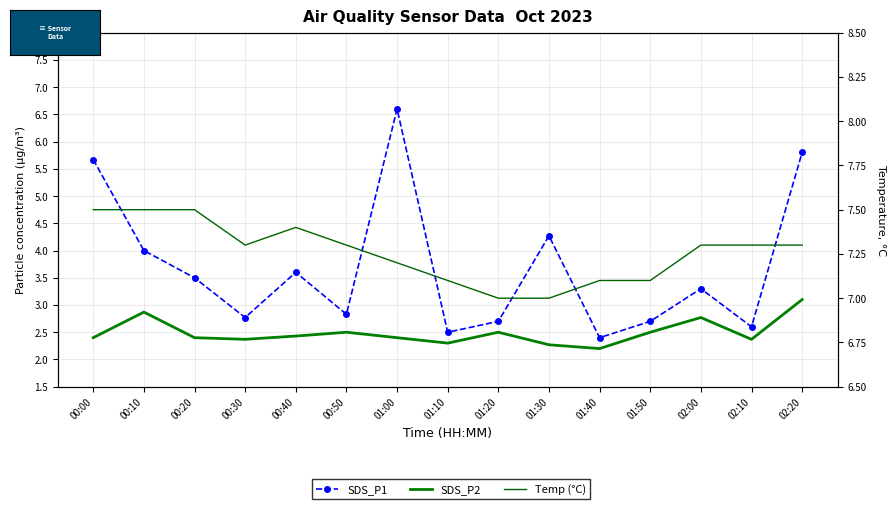

Which series has the largest range (max minus min)?

SDS_P1